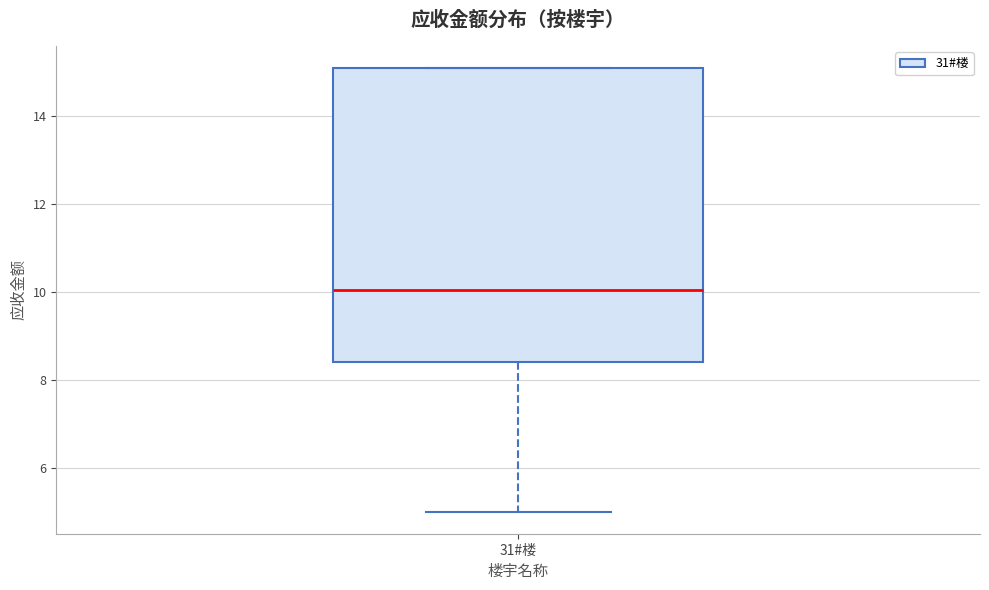

Where does the lower whisker of the box for 31#楼 end on the y-axis? The values are not printed on the chart, so give them approximately, as read against the axis.

5.0